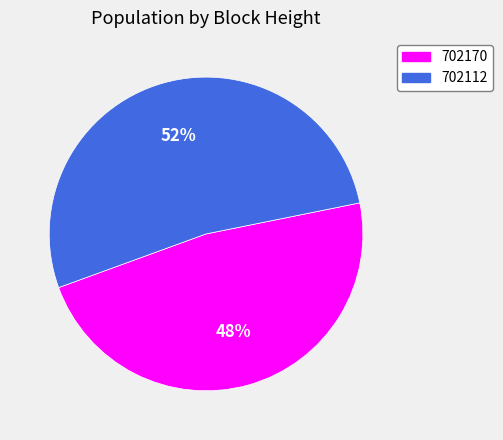

Rank the categories by value from highest to lowest.

702112, 702170